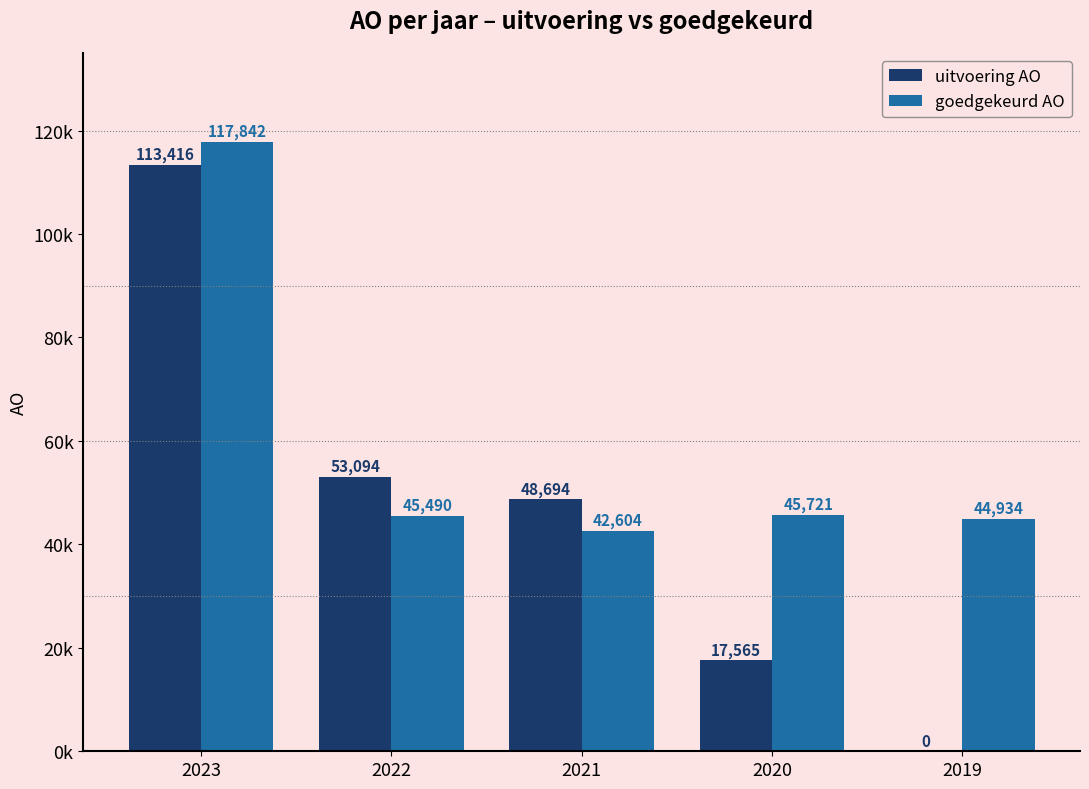

Are the bars horizontal?

No